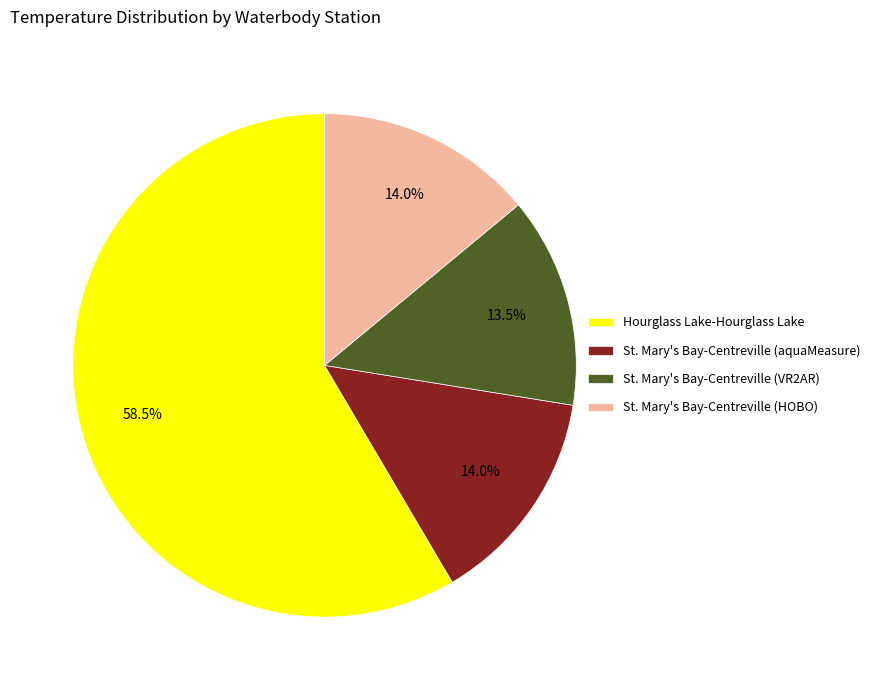

Does any single category account for the majority?

Yes